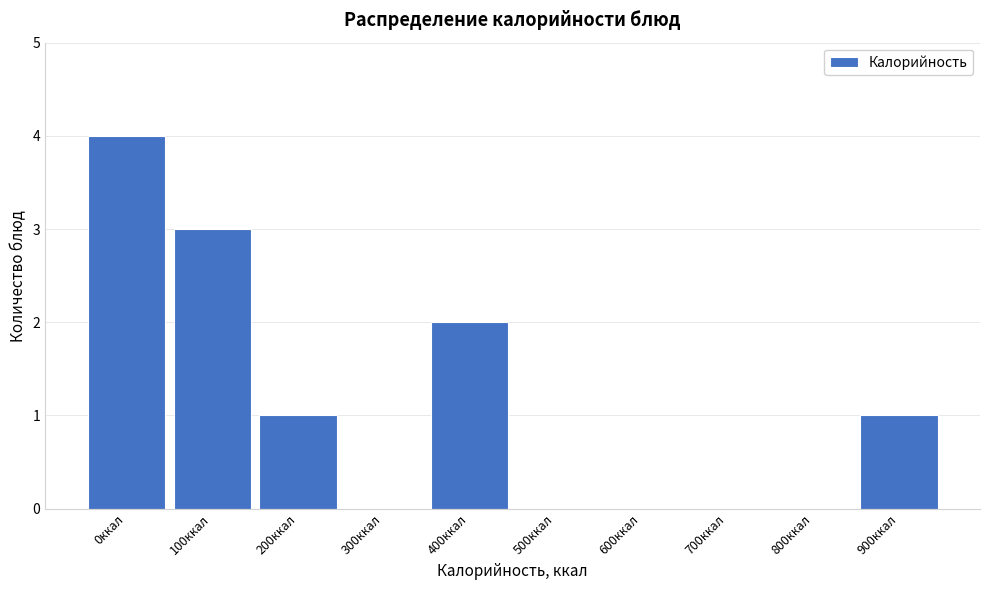

Reading right to left, extract all data points from this chart.

900ккал=1	800ккал=0	700ккал=0	600ккал=0	500ккал=0	400ккал=2	300ккал=0	200ккал=1	100ккал=3	0ккал=4